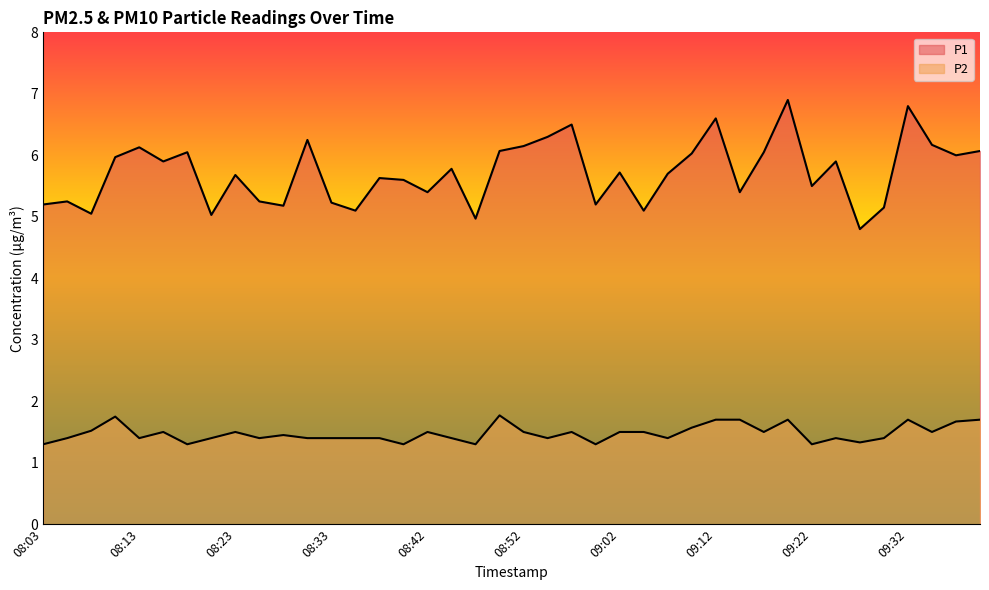

What position from the right is 09:27?

6